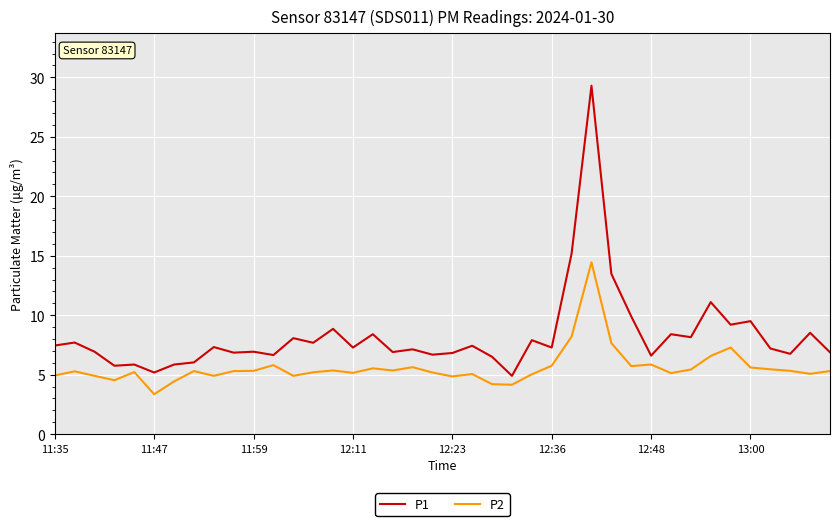

Which series has the widest spread of values?

P1